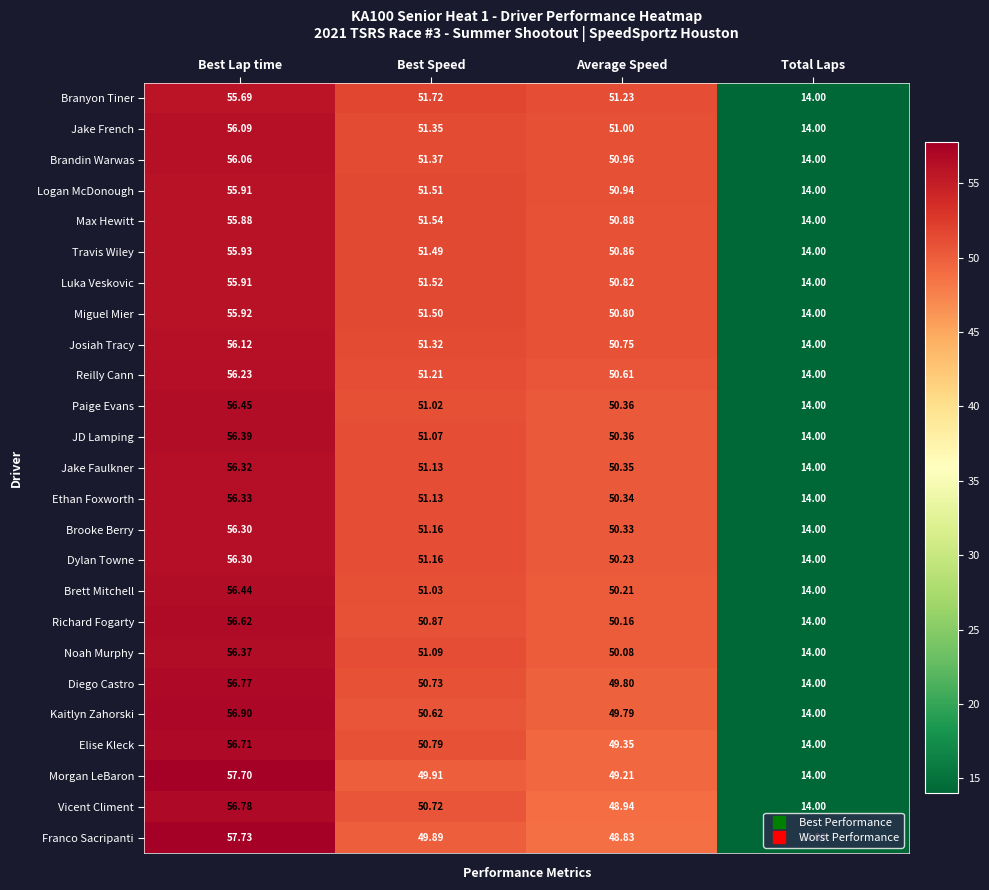

How many categories are shown in the chart?

4